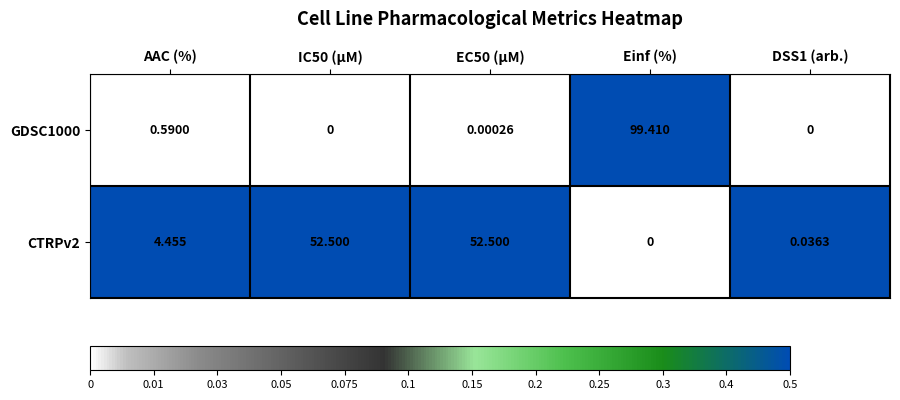

At which label is GDSC1000 closest to 49?

AAC (%)